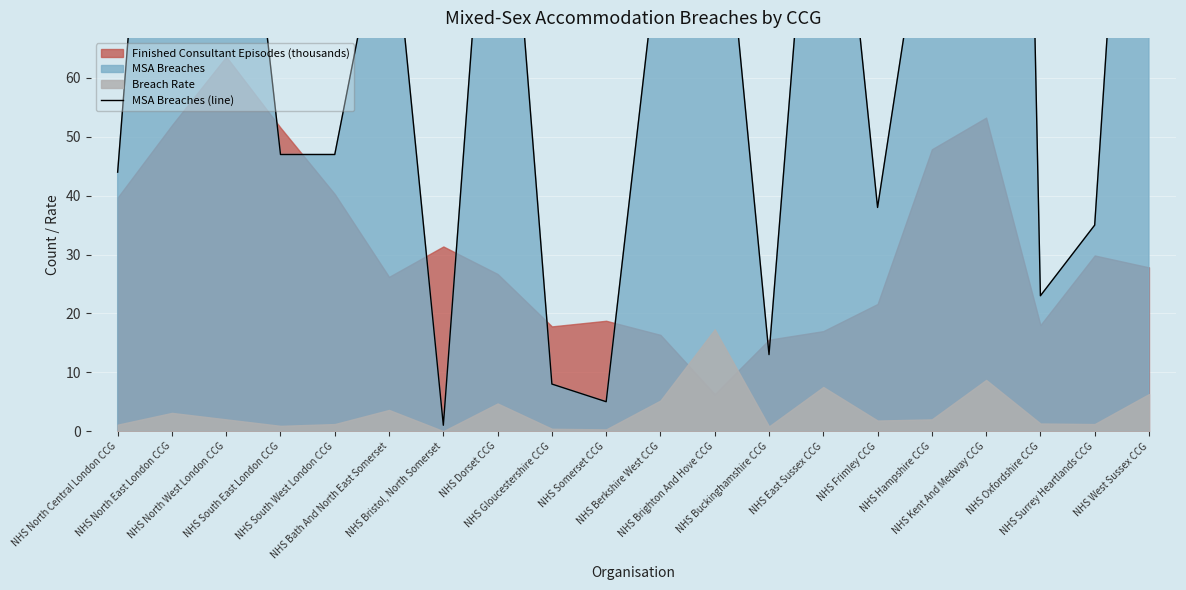

Approximately how many times larger is the value at NHS Oxfordshire CCG compared to NHS Gloucestershire CCG?

2.9